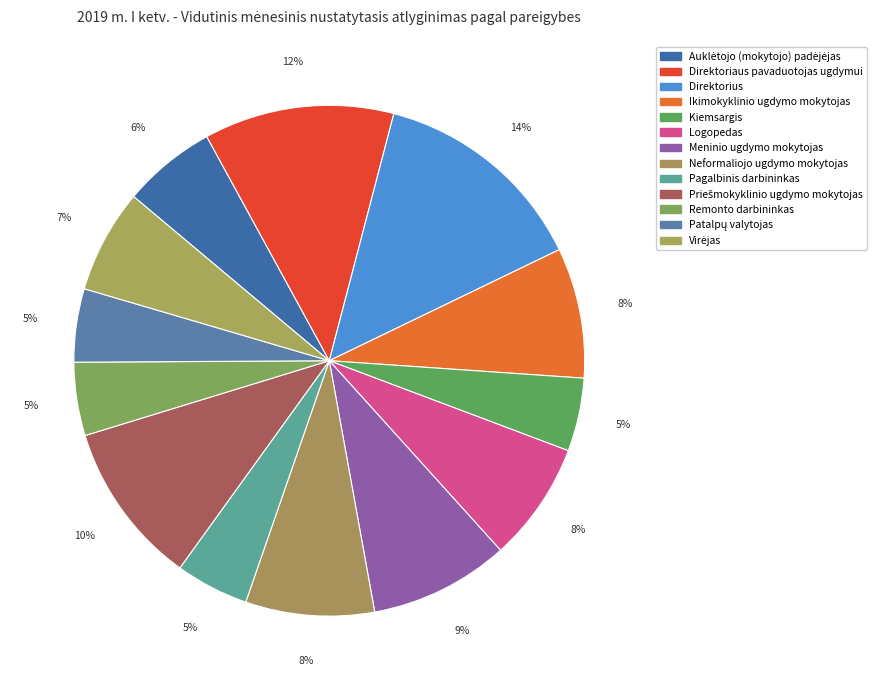

How many segments does this pie chart have?

13